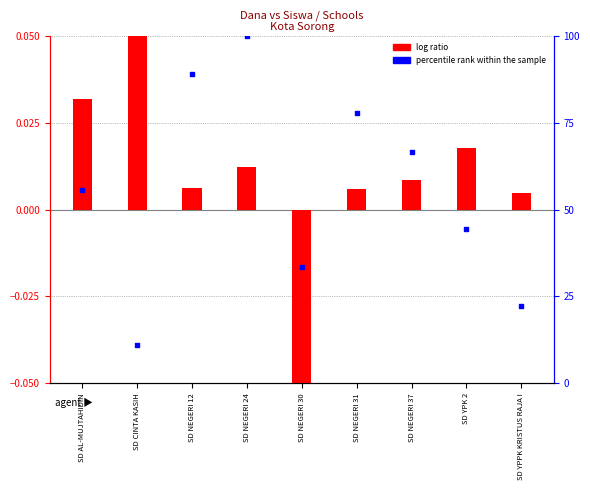

What are all the series names shown in the legend?

log ratio, percentile rank within the sample